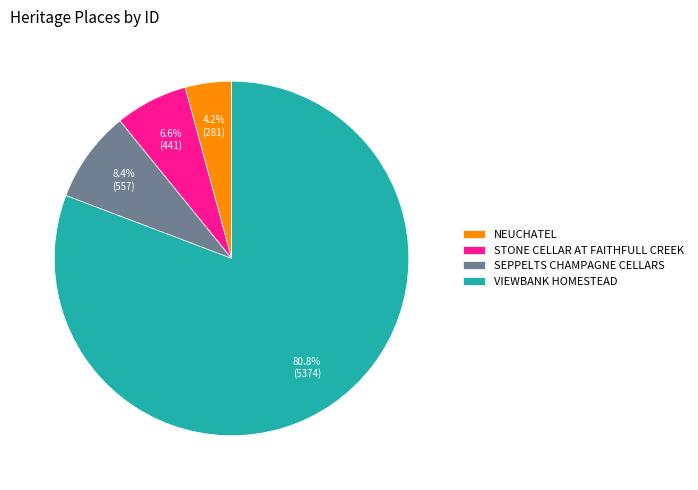

To the nearest percent, what portion does SEPPELTS CHAMPAGNE CELLARS represent?

8%